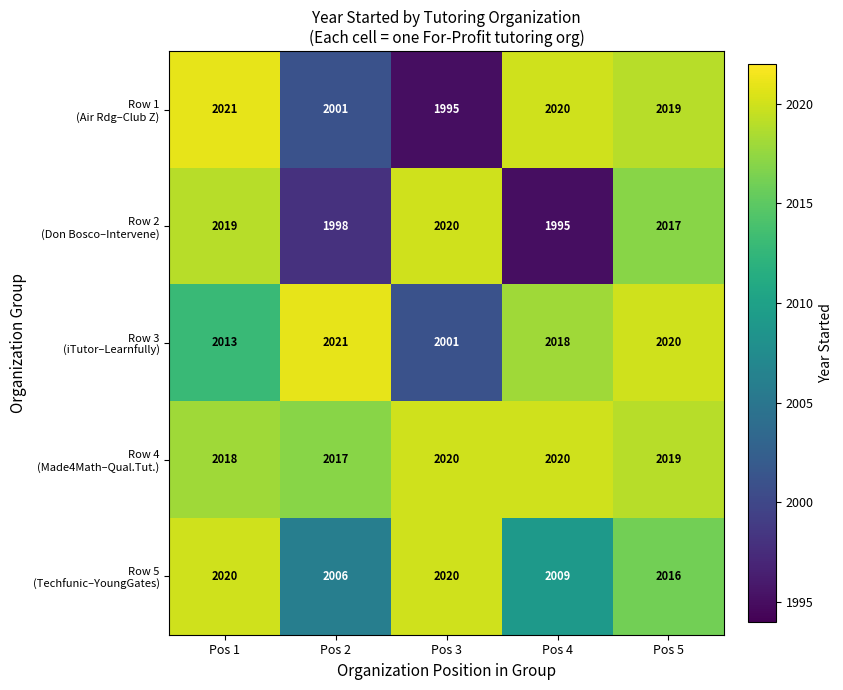

What is the smallest value displayed?

1995